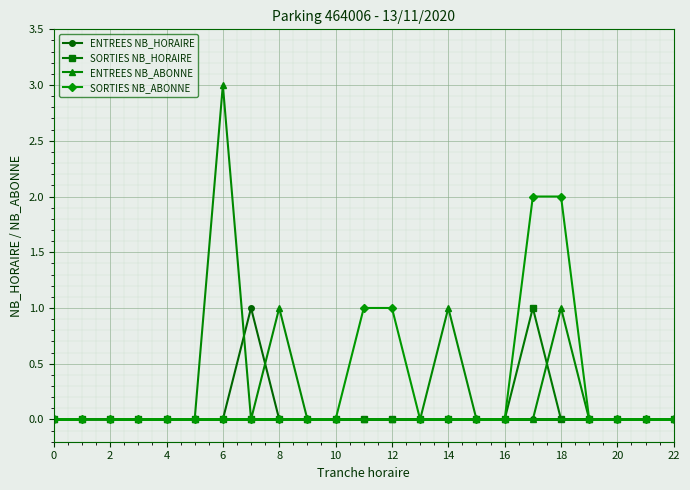

The ENTREES NB_HORAIRE series shows 0 at 17. True or false?

False